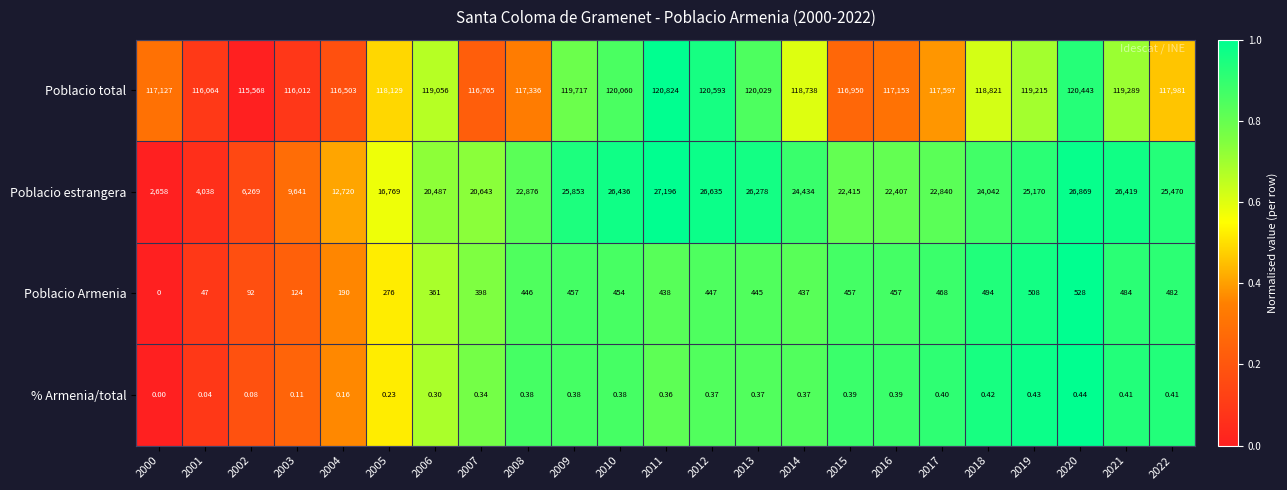

Which series has the largest range (max minus min)?

Poblacio estrangera